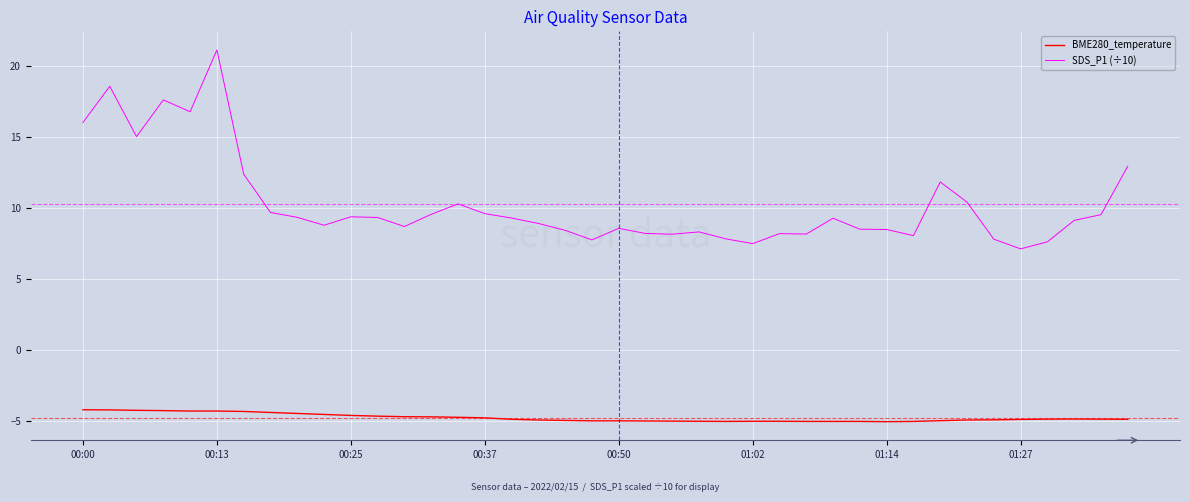

True or false: BME280_temperature and SDS_P1 (÷10) intersect in this chart.

False